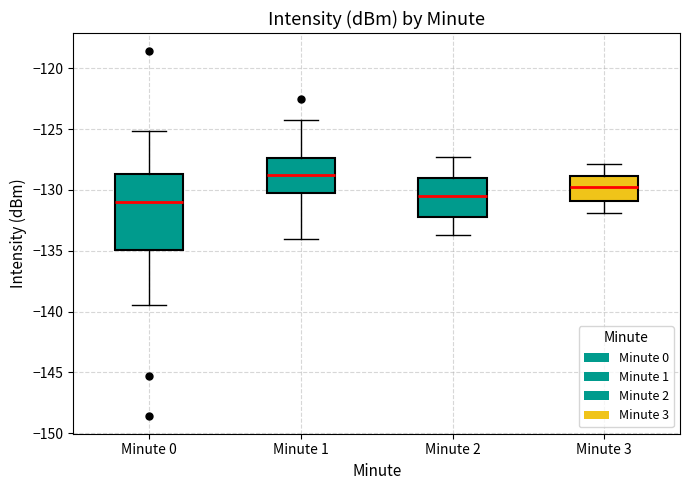

Reading left to right, read every box against the y-axis: the position of its median line, the range the box covers, and the ends of its whiskers. The values are not printed on the chart, so give them approximately, as read against the axis.

Minute 0: median -131.0, box -135.0 to -128.5, whiskers -139.5 to -125.0
Minute 1: median -129.0, box -130.0 to -127.5, whiskers -134.0 to -124.5
Minute 2: median -130.5, box -132.0 to -129.0, whiskers -133.5 to -127.5
Minute 3: median -129.5, box -131.0 to -129.0, whiskers -132.0 to -128.0